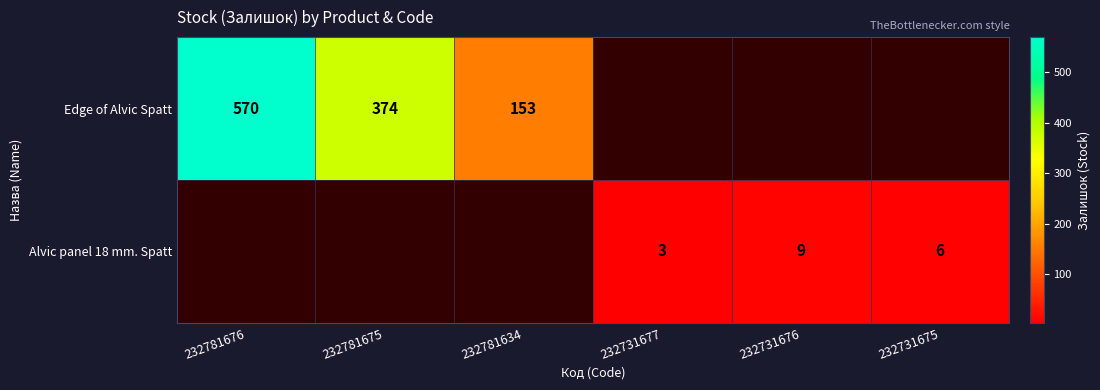

Is it true that Edge of Alvic Spatt equals 840 at 232781676?

False